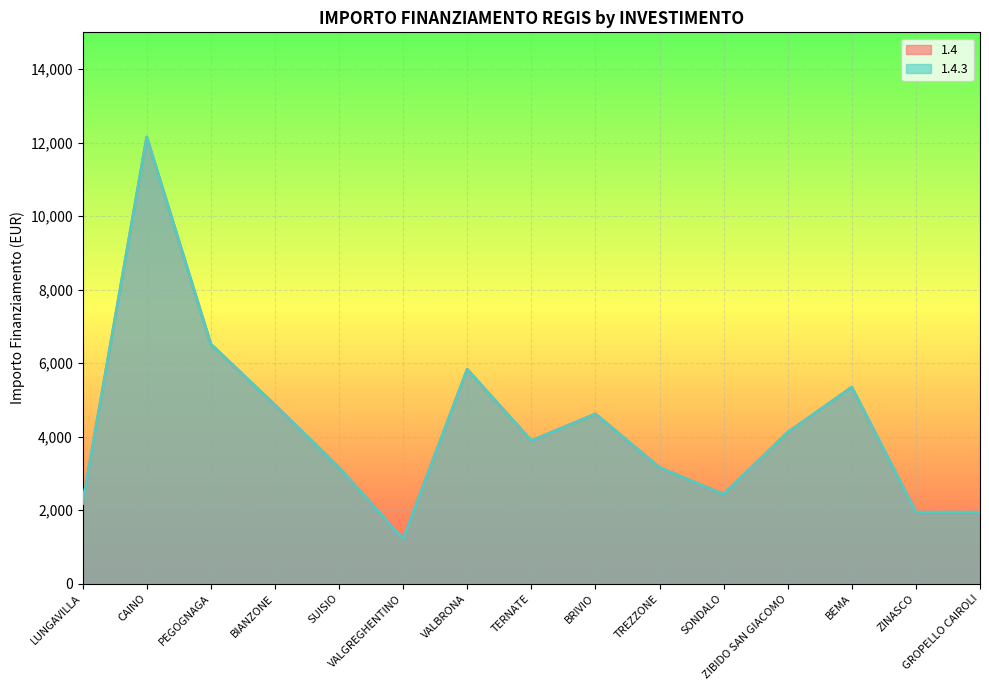

What is the value of the 1.4.3 point at the 2nd from the left?

12150